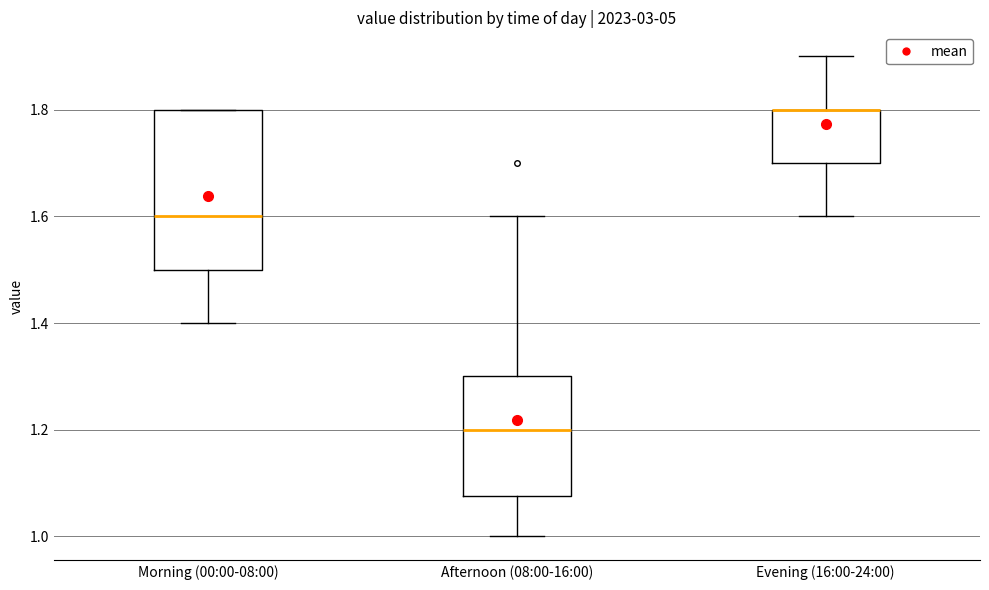

Reading left to right, transcribe this box plot: for each box, give where its median line is, the range the box spans, and where its two whiskers end, as read against the y-axis. The values are not printed on the chart, so give them approximately, as read against the axis.

Morning (00:00-08:00): median 1.60, box 1.50 to 1.80, whiskers 1.40 to 1.80
Afternoon (08:00-16:00): median 1.20, box 1.08 to 1.30, whiskers 1.00 to 1.60
Evening (16:00-24:00): median 1.80 (drawn on the box's upper edge), box 1.70 to 1.80, whiskers 1.60 to 1.90